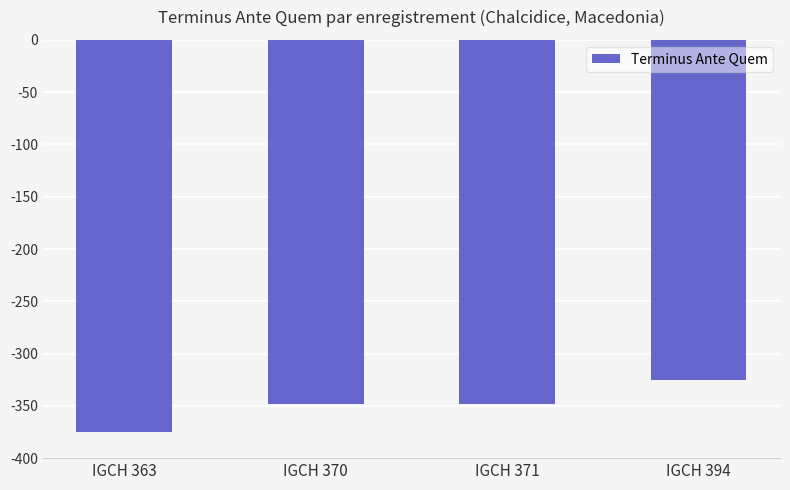

How many series are shown in this chart?

1